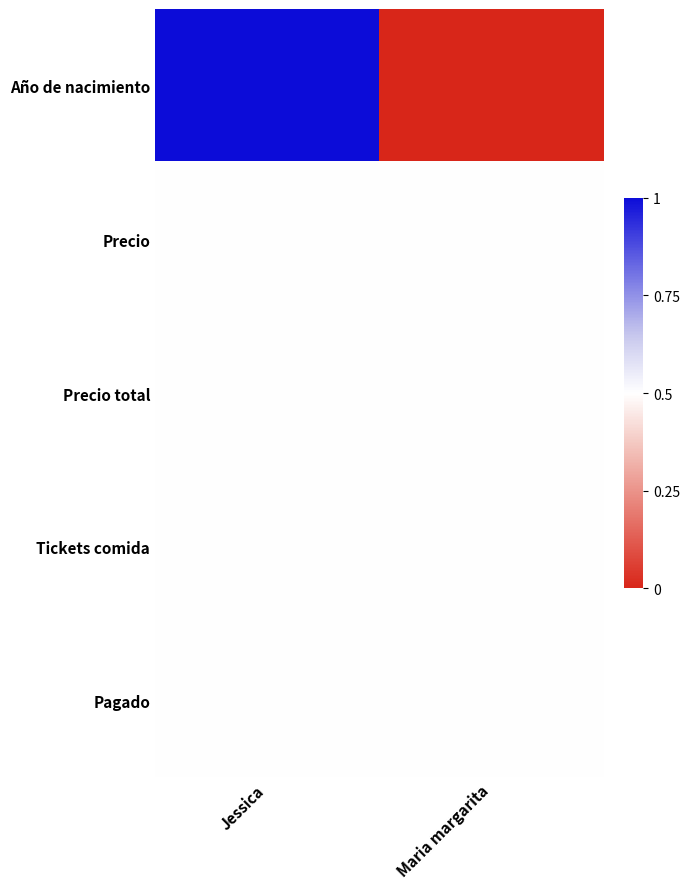

Which series changed the most between Jessica and Maria margarita?

Año de nacimiento